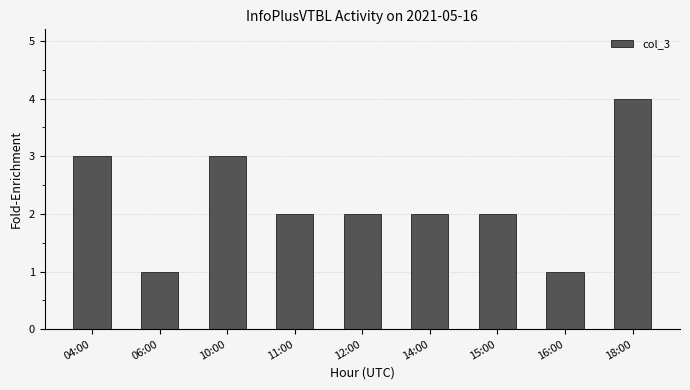

How many bars are there in total?

9